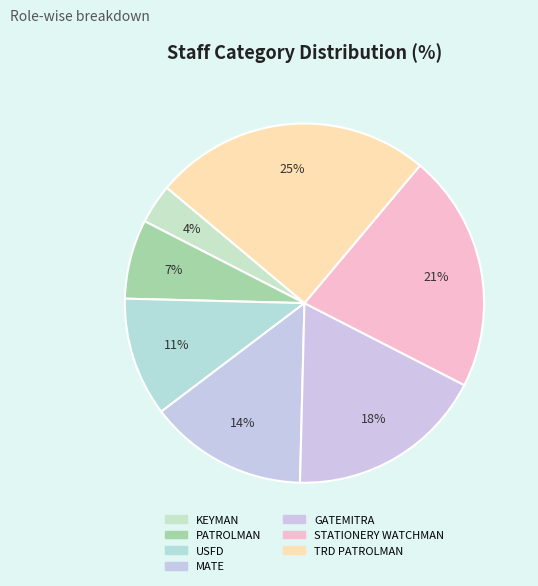

What is the smallest slice in the pie chart?

KEYMAN